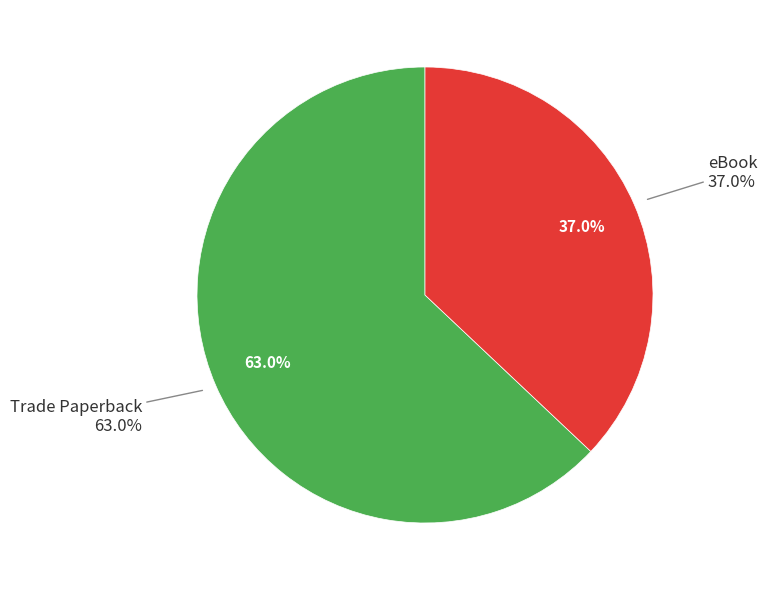

Is the sum of eBook and Trade Paperback greater than half?

Yes